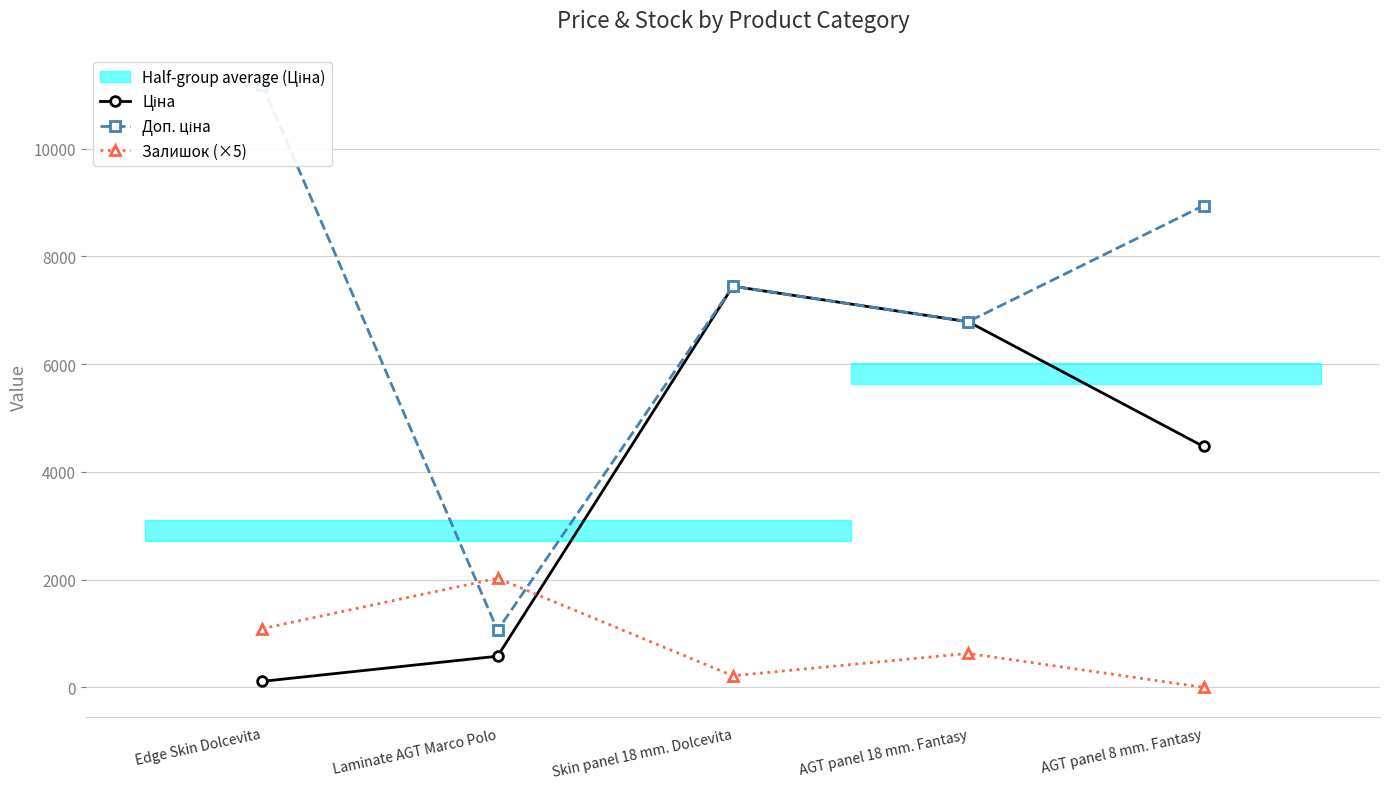

What is the label of the 3rd point from the right?

Skin panel 18 mm. Dolcevita